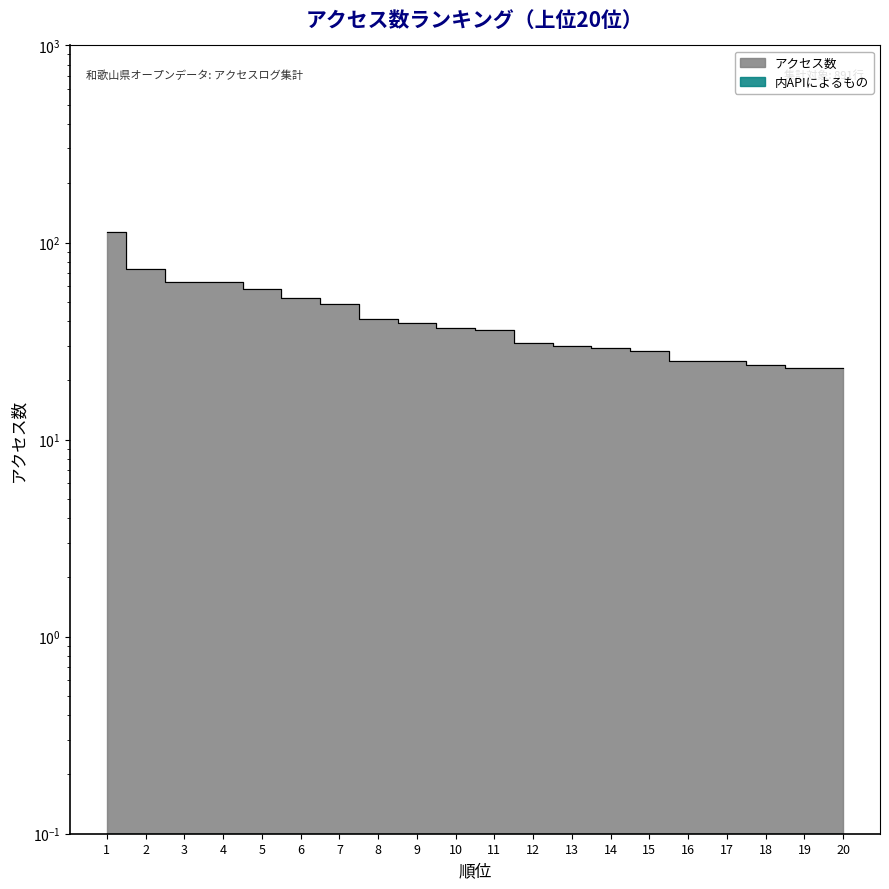

Rank the categories by value from lowest to highest.

19, 20, 18, 16, 17, 15, 14, 13, 12, 11, 10, 9, 8, 7, 6, 5, 3, 4, 2, 1